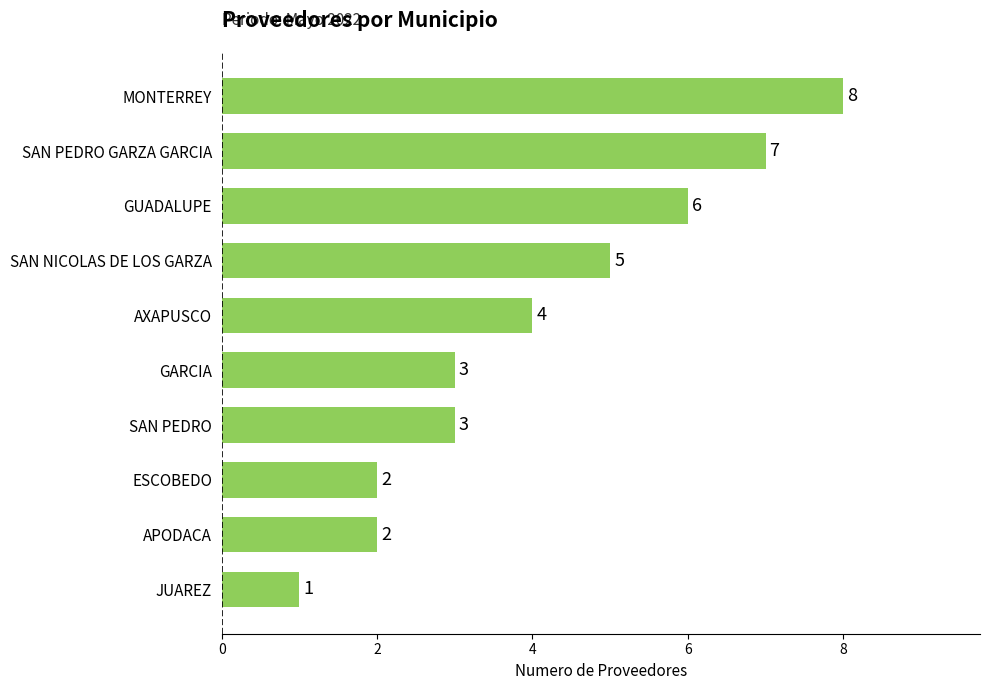

Approximately how many times larger is the value at MONTERREY compared to ESCOBEDO?

4.0